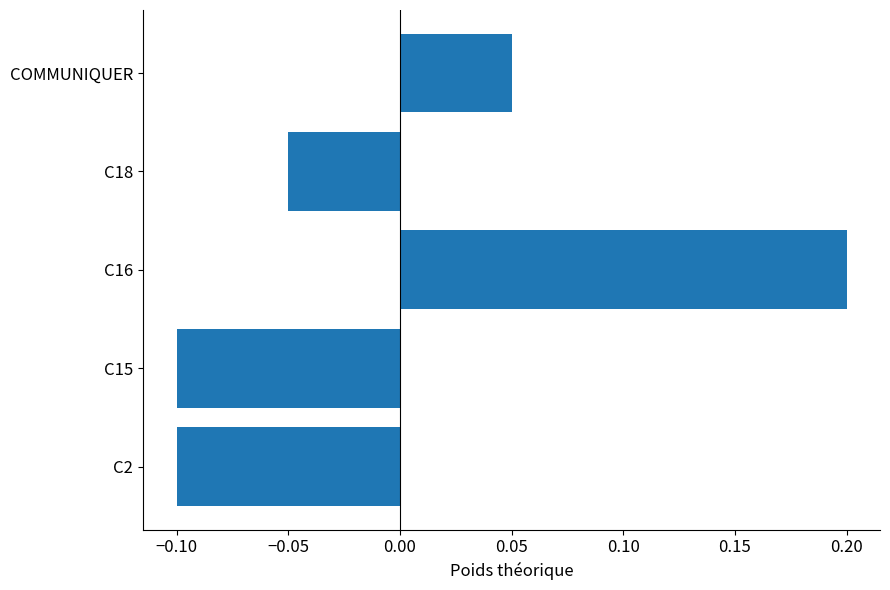

What is the difference between the maximum and minimum values?

0.3